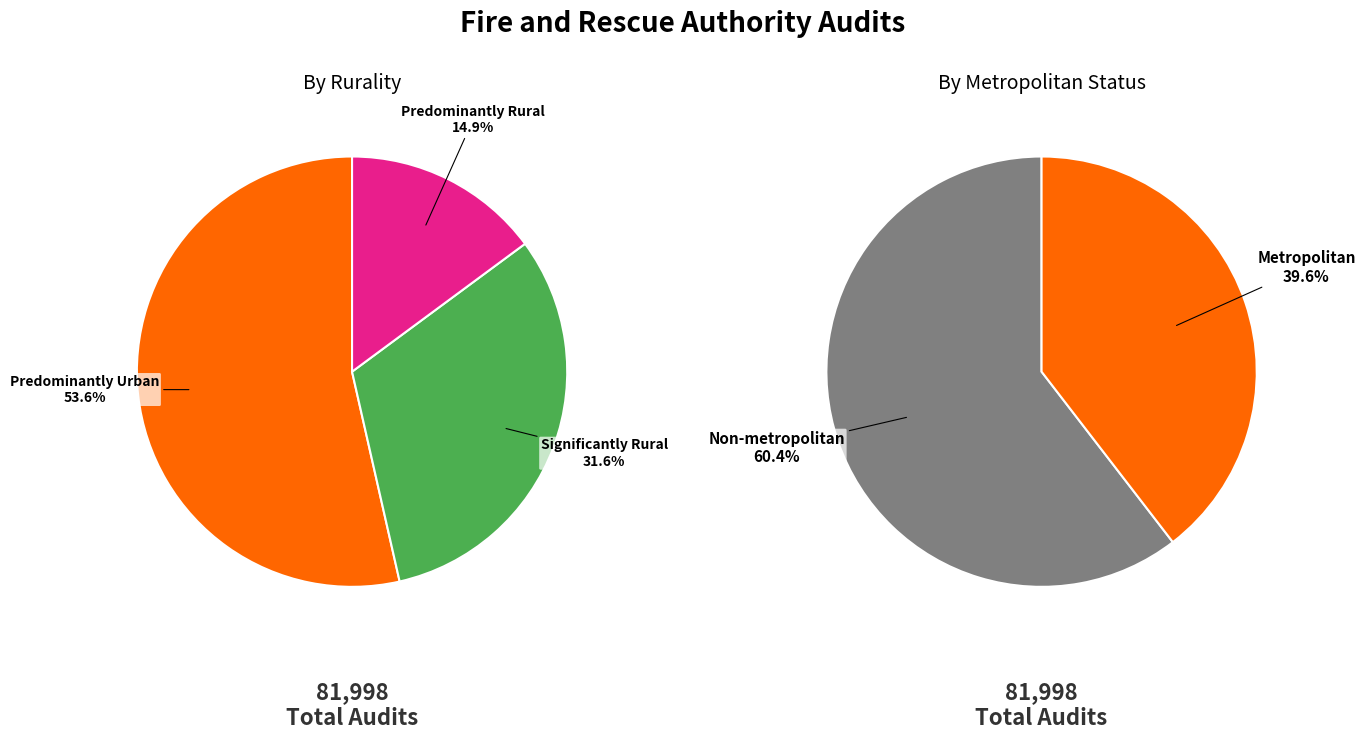

Which category has the smallest portion of the pie?

Predominantly Rural